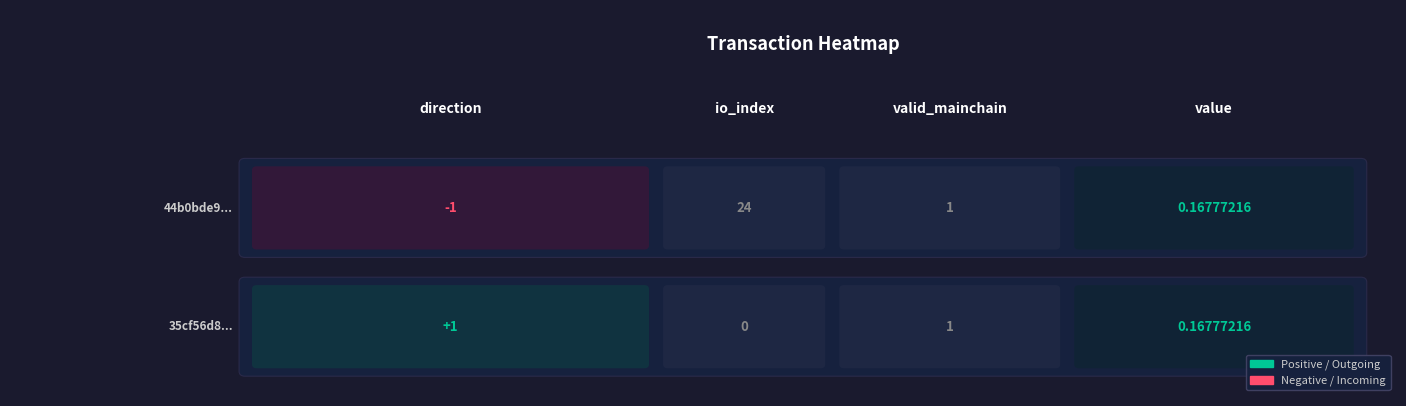

Is it true that io_index equals -0.7 at io_index?

False